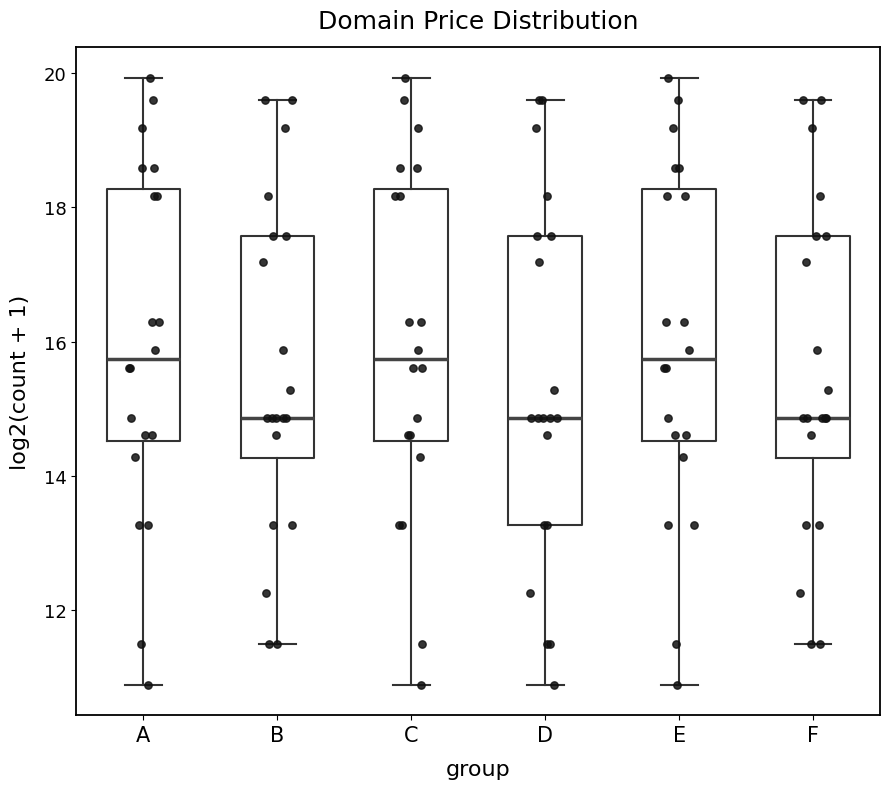

Reading left to right, read every box against the y-axis: the position of its median line, the range the box covers, and the ends of its whiskers. The values are not printed on the chart, so give them approximately, as read against the axis.

A: median 15.8, box 14.6 to 18.2, whiskers 10.8 to 20.0
B: median 14.8, box 14.2 to 17.6, whiskers 11.4 to 19.6
C: median 15.8, box 14.6 to 18.2, whiskers 10.8 to 20.0
D: median 14.8, box 13.2 to 17.6, whiskers 10.8 to 19.6
E: median 15.8, box 14.6 to 18.2, whiskers 10.8 to 20.0
F: median 14.8, box 14.2 to 17.6, whiskers 11.4 to 19.6